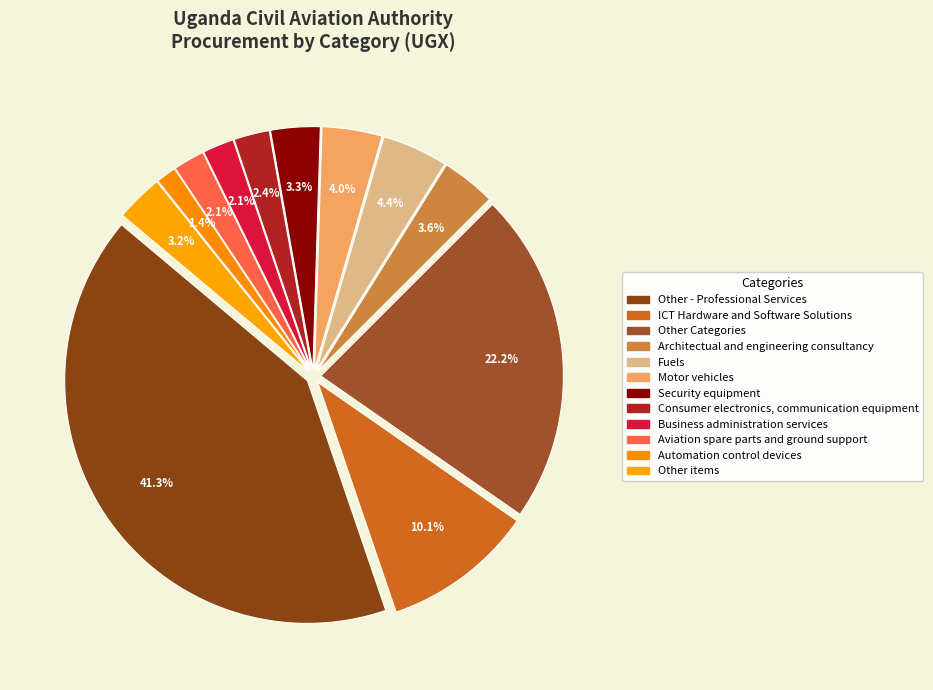

What is the change in value from Architectual and engineering consultancy to Fuels?

+839153000